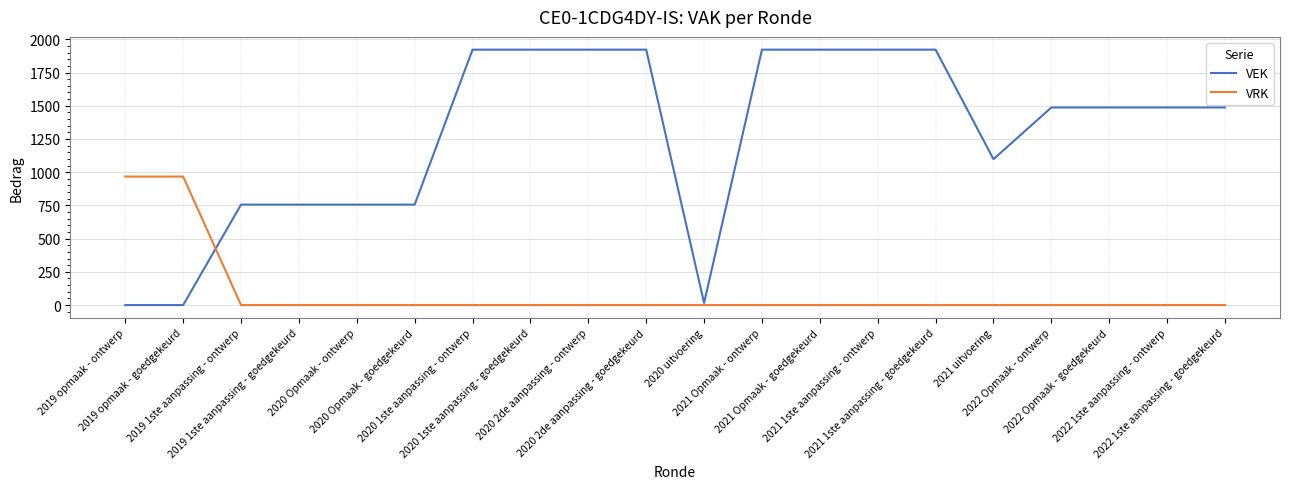

Reading left to right, extract all data points from this chart.

VEK: 0	0	756	756	756	756	1922	1922	1922	1922	16	1922	1922	1922	1922	1098	1487	1487	1487	1487
VRK: 967	967	0	0	0	0	0	0	0	0	0	0	0	0	0	0	0	0	0	0